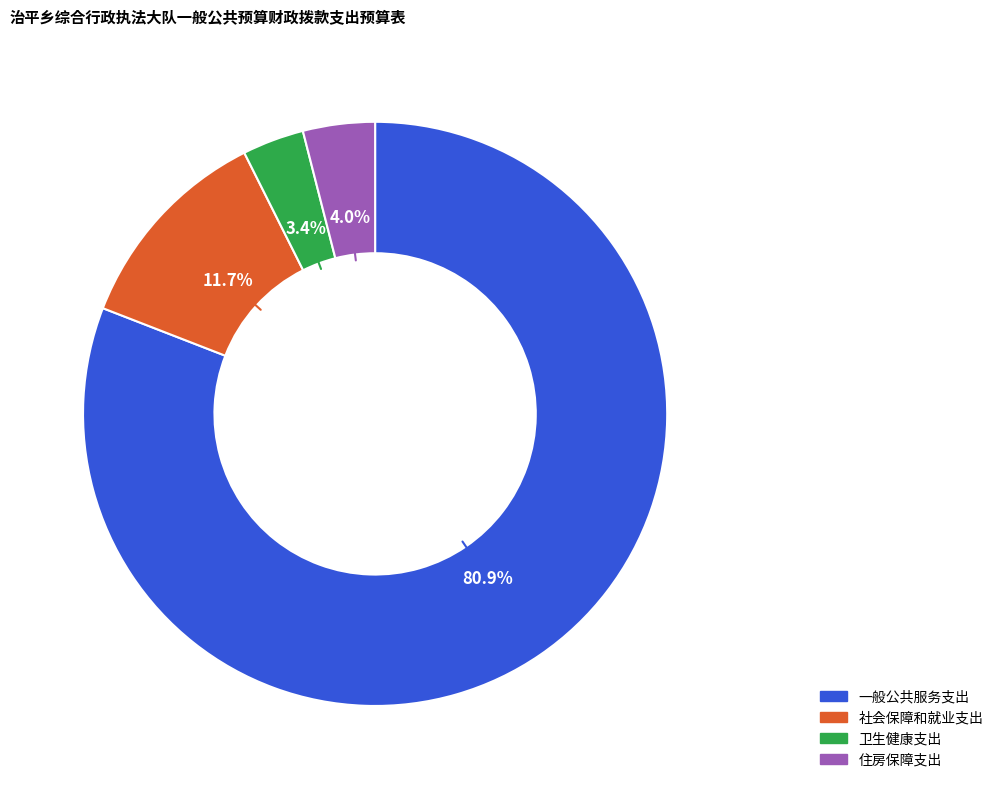

What portion of the pie excludes 住房保障支出?

96.0%